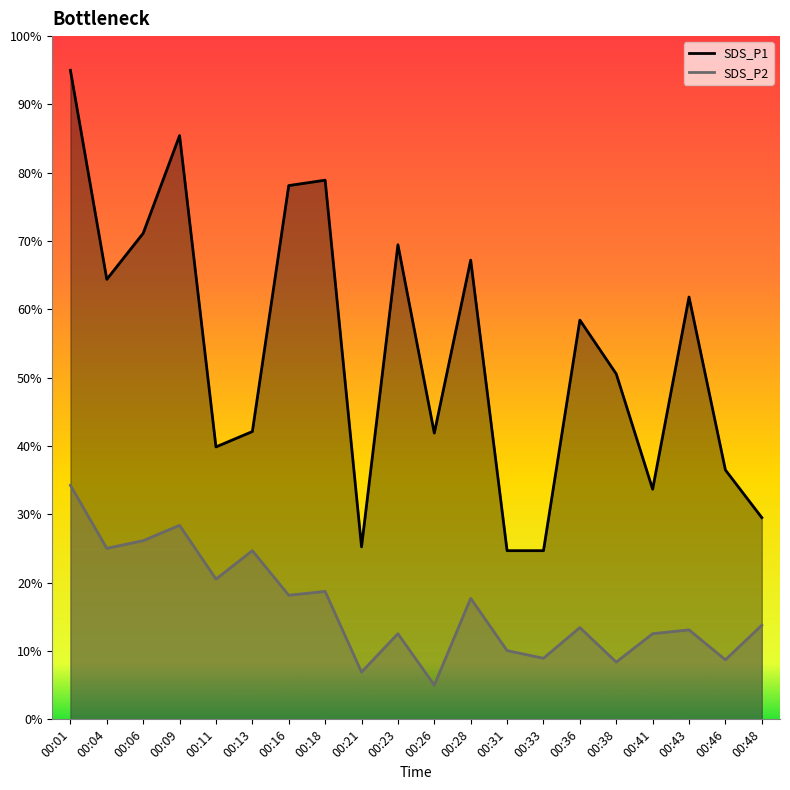

Reading left to right, list all the values displayed in this chart.

SDS_P1: 95.0	64.4	71.2	85.4	39.9	42.1	78.1	78.9	25.3	69.5	41.9	67.2	24.7	24.7	58.4	50.6	33.7	61.8	36.5	29.5
SDS_P2: 34.2	25.0	26.2	28.4	20.5	24.7	18.2	18.7	6.9	12.5	5.0	17.7	10.1	8.9	13.4	8.4	12.5	13.1	8.7	13.8